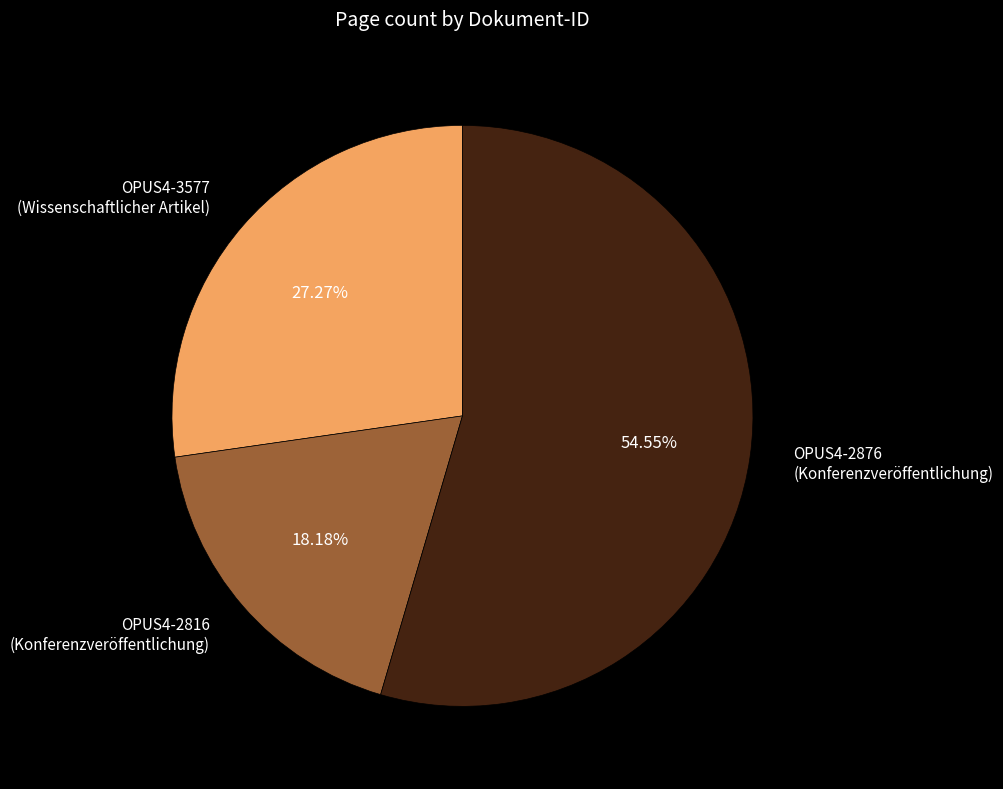

The OPUS4-2876 slice represents 67% of the pie. True or false?

False